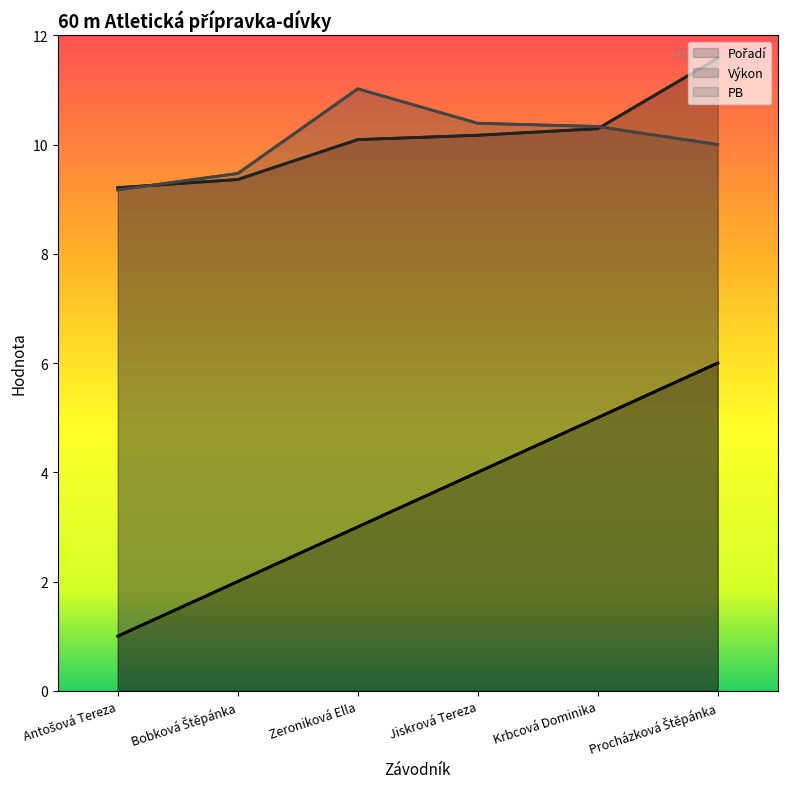

The Pořadí series shows 3.6 at Procházková Štěpánka. True or false?

False